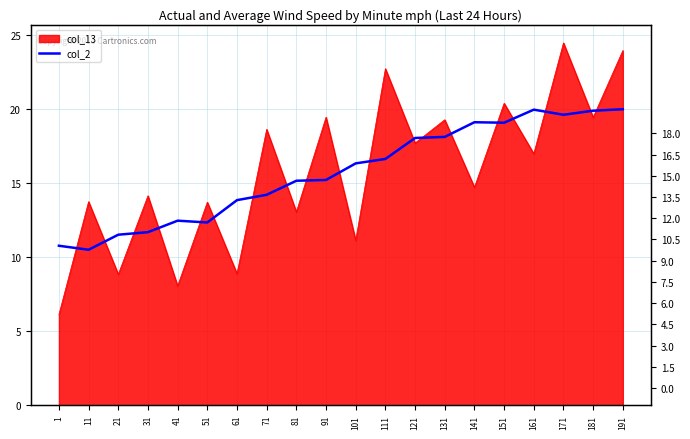

True or false: there are more than 2 points higher than both neighbors.

True